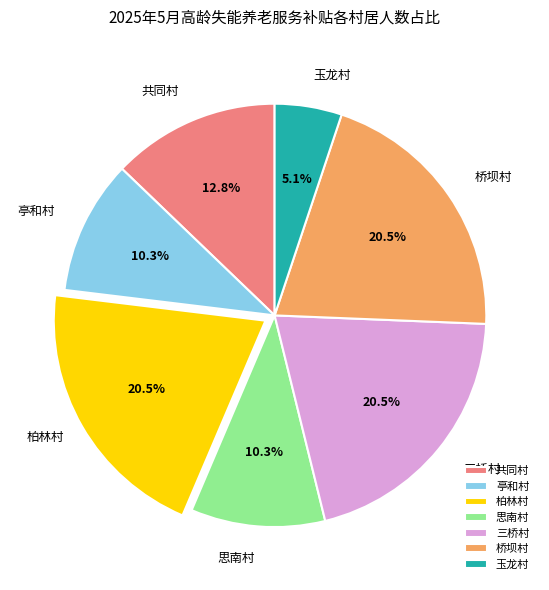

What portion of the pie excludes 共同村?

87.2%